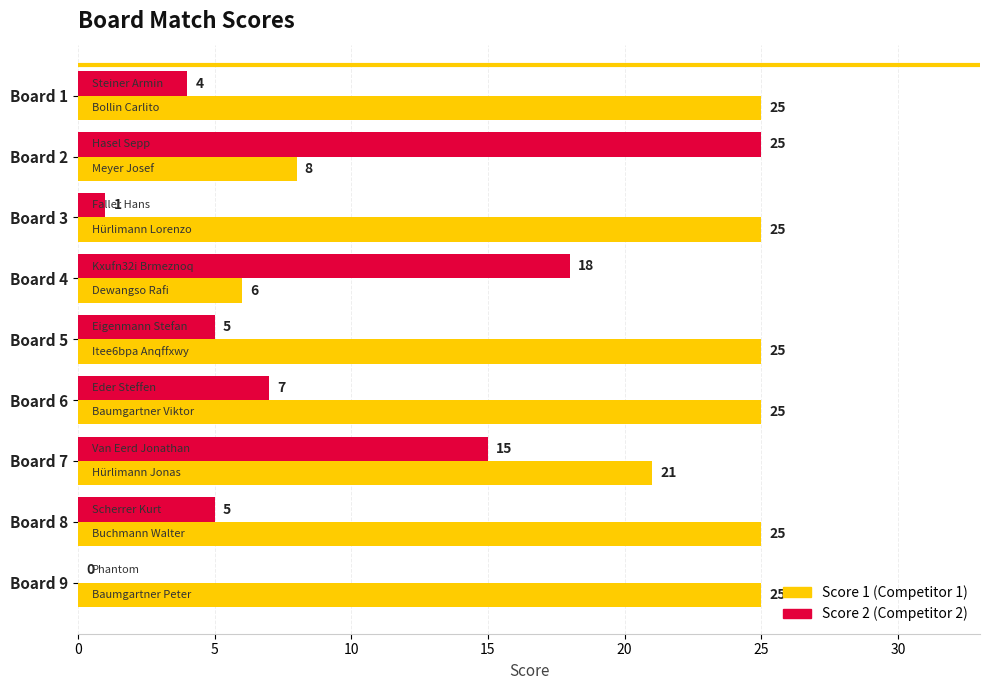

What is the sum of the Score 1 (Competitor 1) values at Board 7 and Board 5?

46